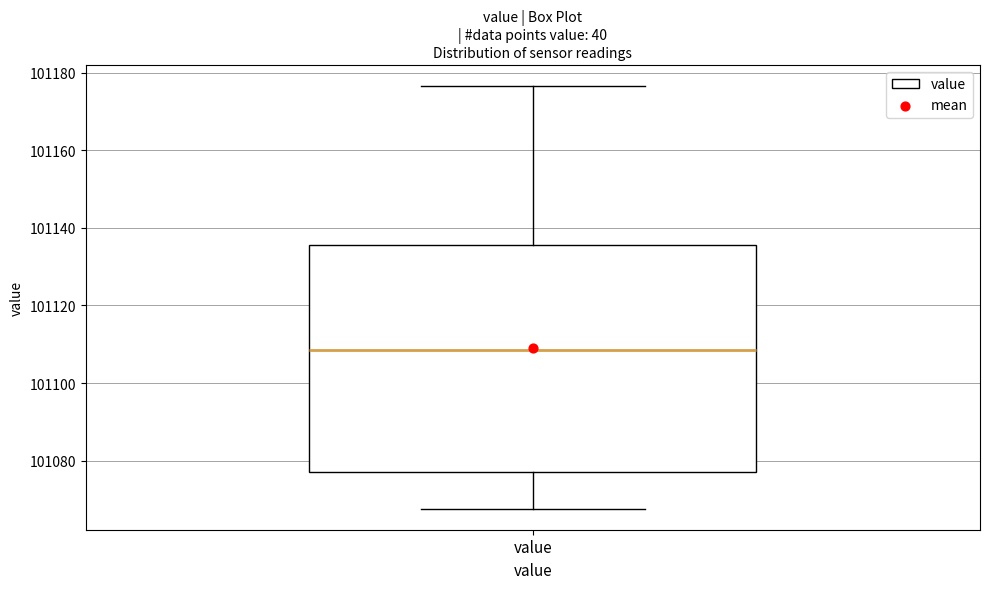

Read this box plot against the y-axis: the position of the median line, the range covered by the box, and the ends of both whiskers. The values are not printed on the chart, so give them approximately, as read against the axis.

median 101108, box 101078 to 101136, whiskers 101068 to 101176